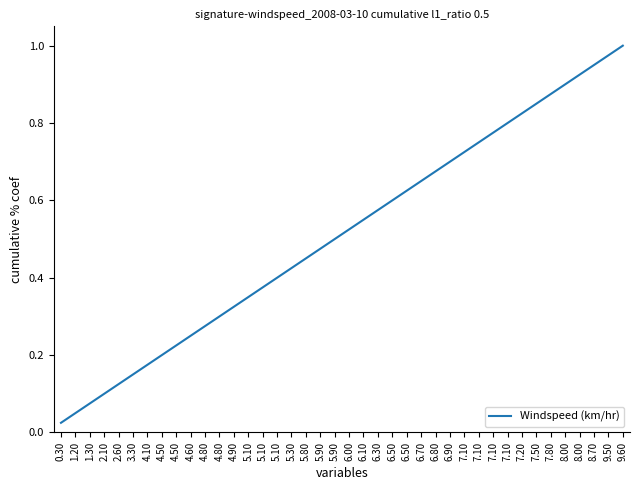

What is the change in value from 7.50 to 9.60?

+0.2